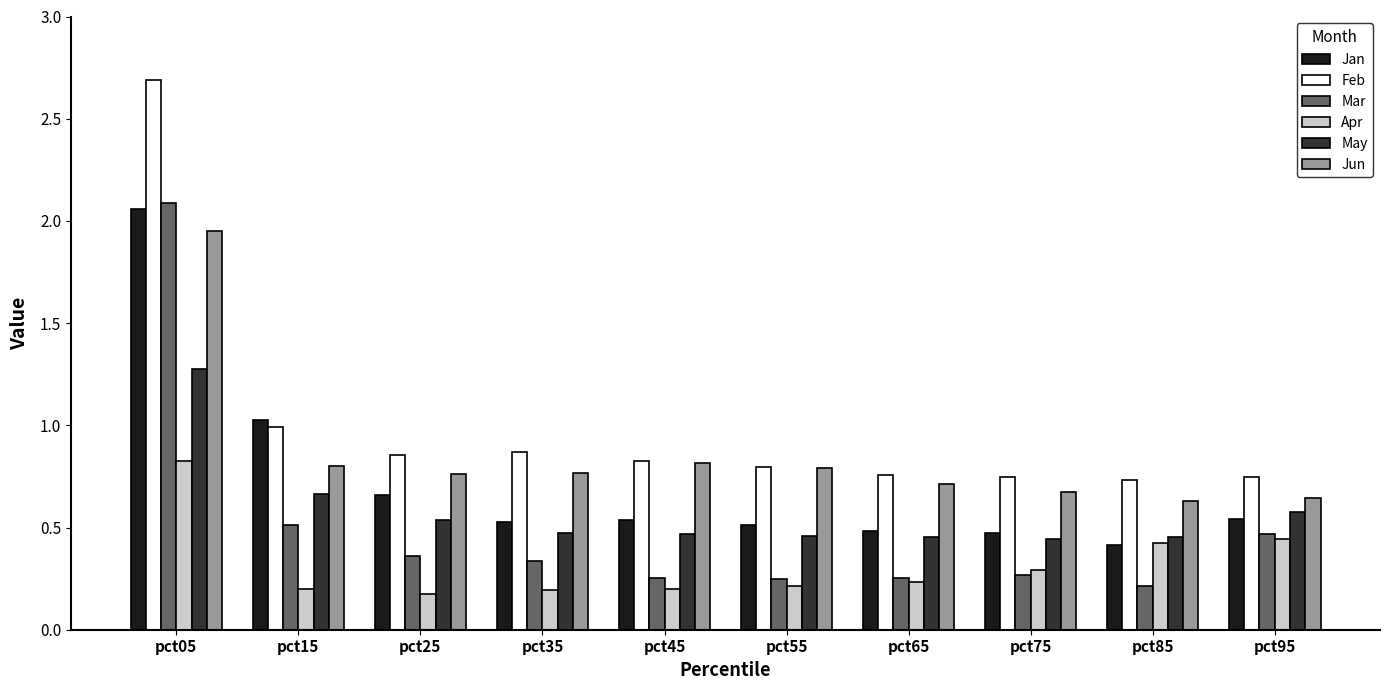

What is the maximum value shown in the chart?

2.7